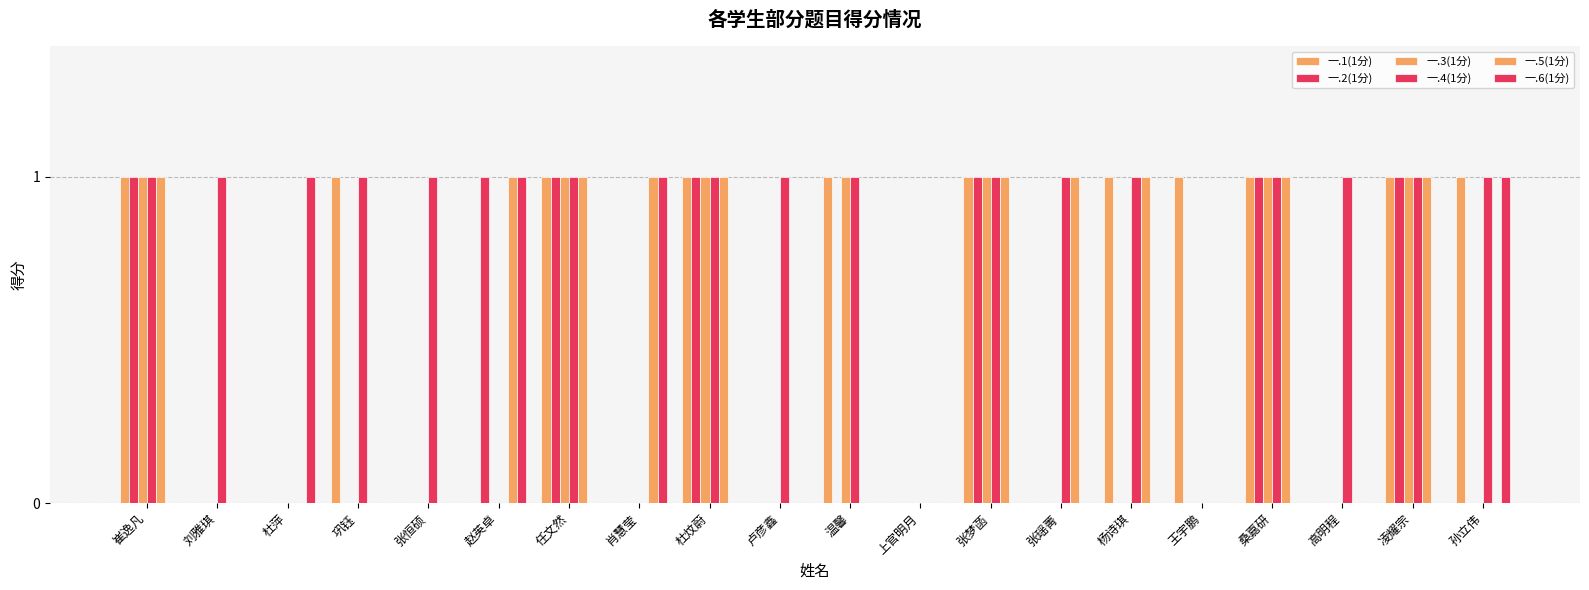

What is the highest value of the 一.1(1分) series?

1